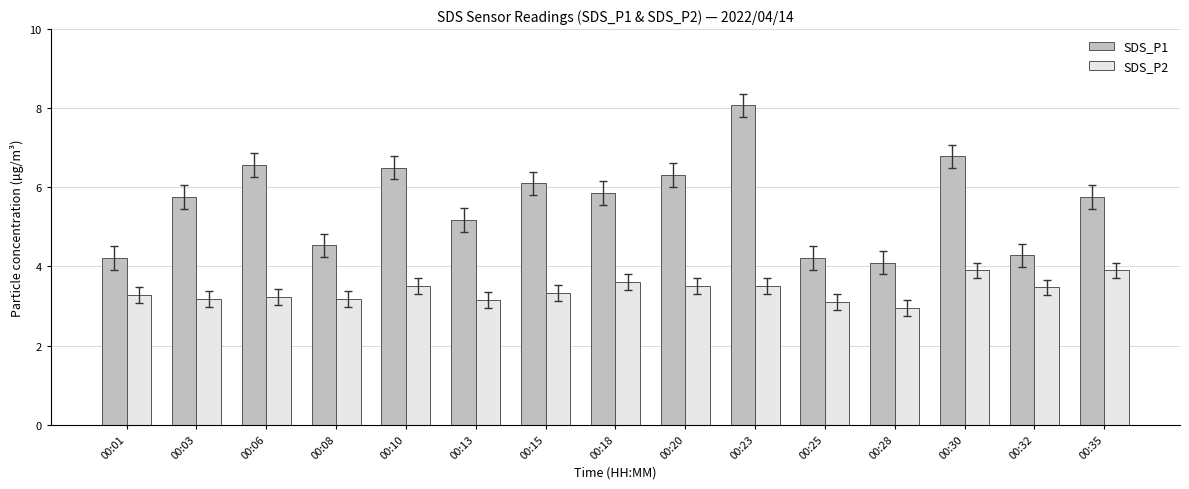

What are all the series names shown in the legend?

SDS_P1, SDS_P2